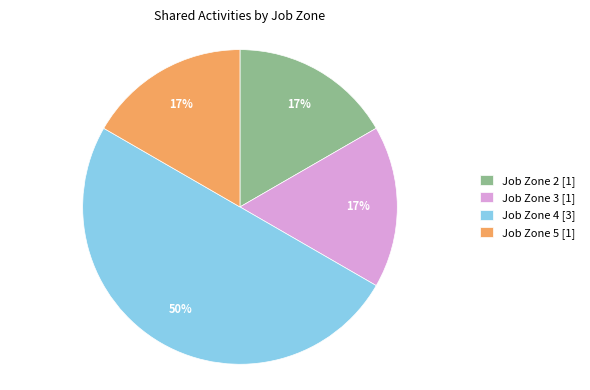

To the nearest percent, what is the difference between the Job Zone 5 and Job Zone 4 slice percentages?

33%